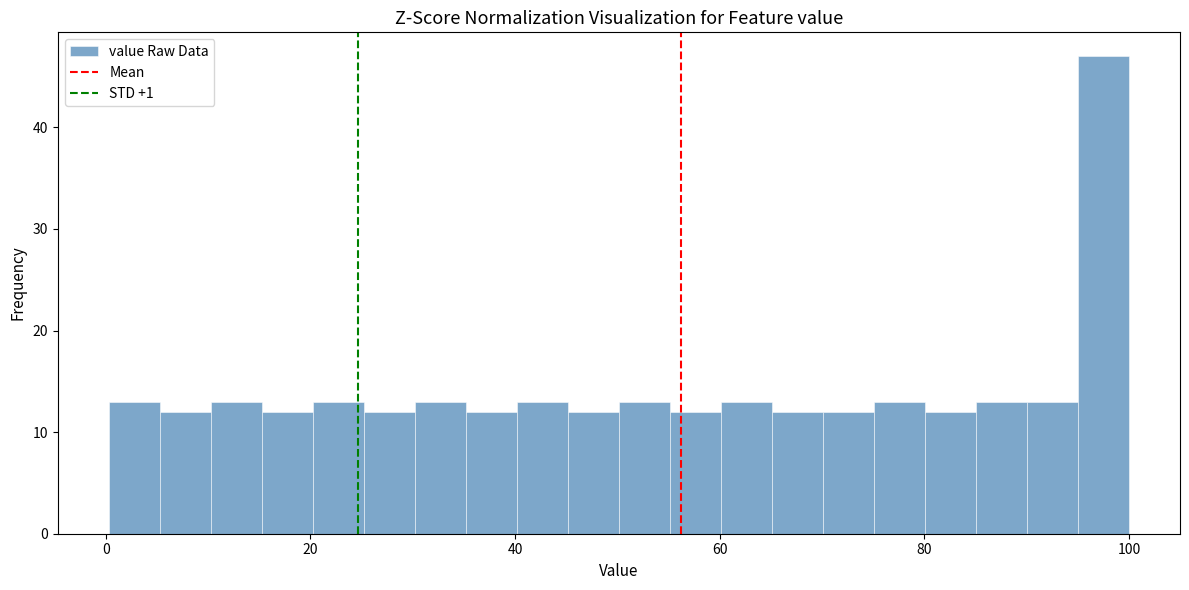

Read against the x-axis, roughly where is the centre of the tallest bar?

98